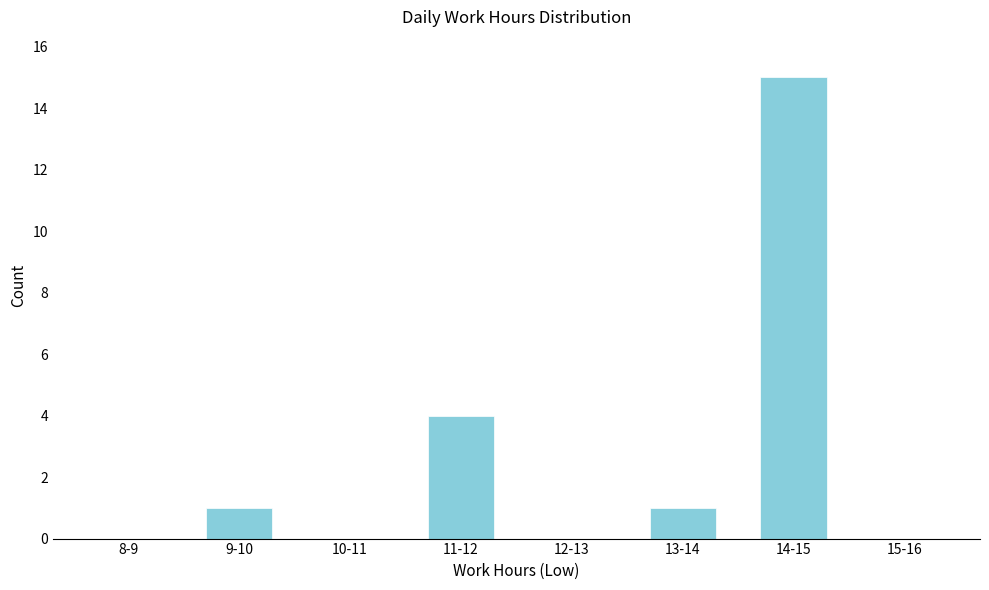

Reading left to right, list all the values displayed in this chart.

8-9=0	9-10=1	10-11=0	11-12=4	12-13=0	13-14=1	14-15=15	15-16=0